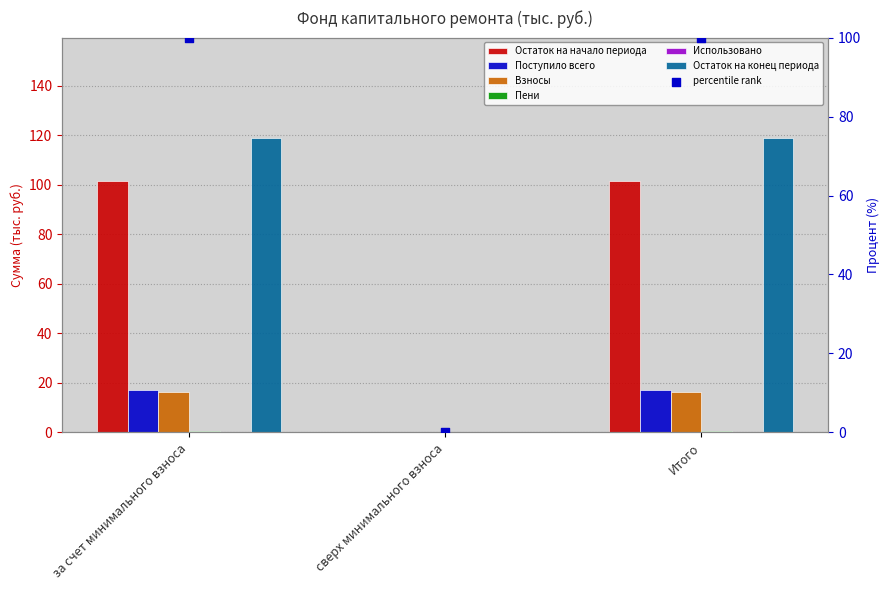

Which series reaches the minimum Y coordinate?

Остаток на начало периода